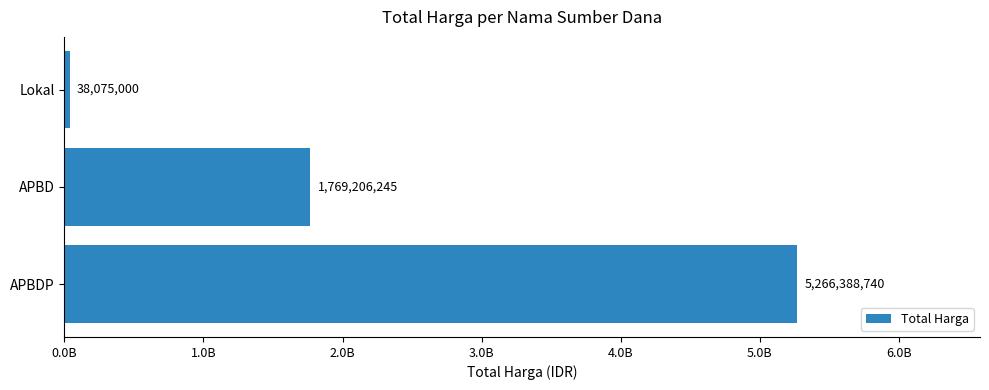

Are the bars horizontal?

Yes